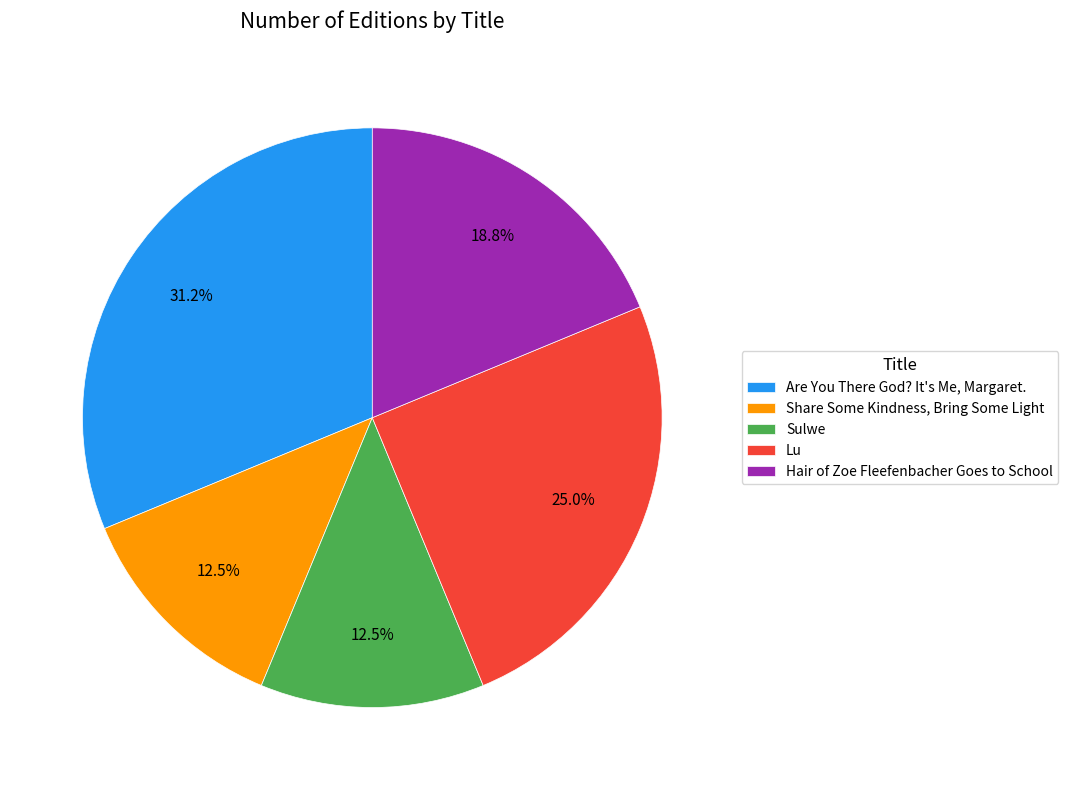

What is the total percentage of Lu and Share Some Kindness, Bring Some Light?

37.5%